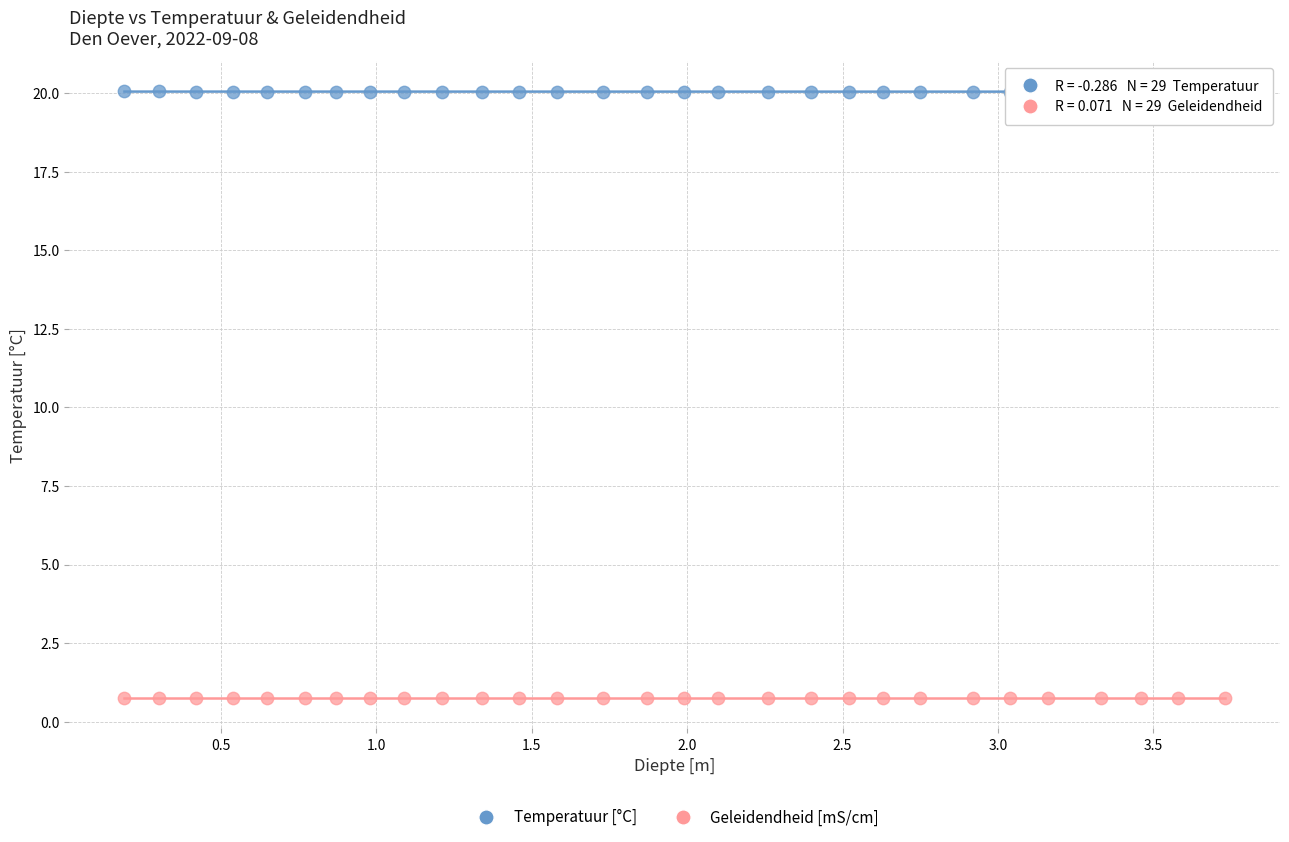

Which series has the widest spread of Y values?

Temperatuur [°C]